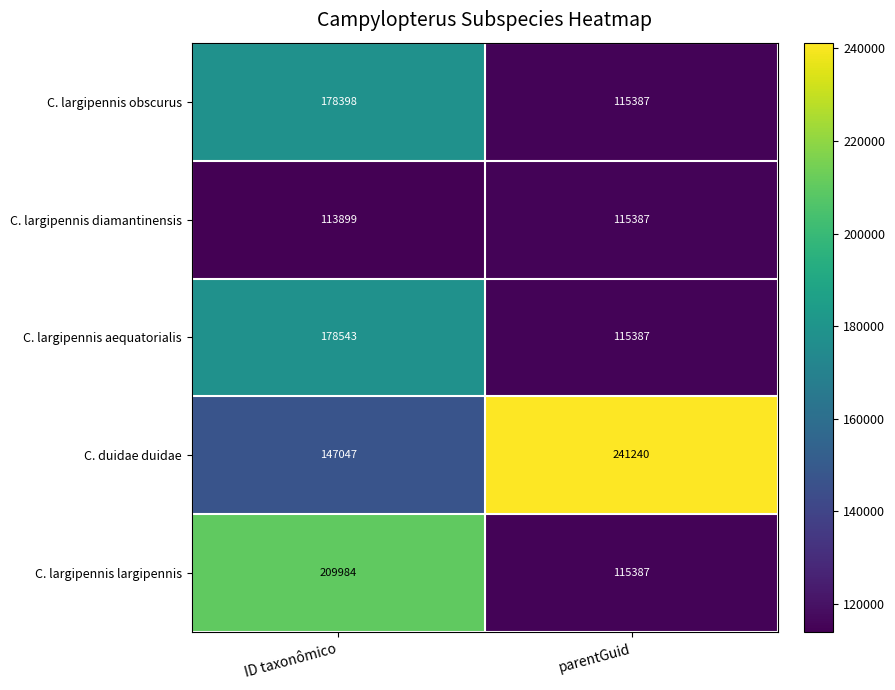

Is it true that C. largipennis largipennis equals 209984 at ID taxonômico?

True